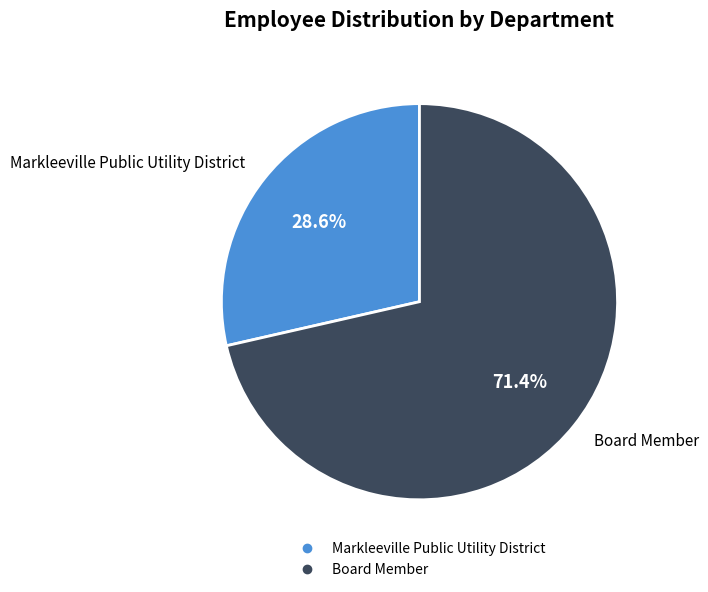

What percentage is NOT represented by Board Member?

28.6%